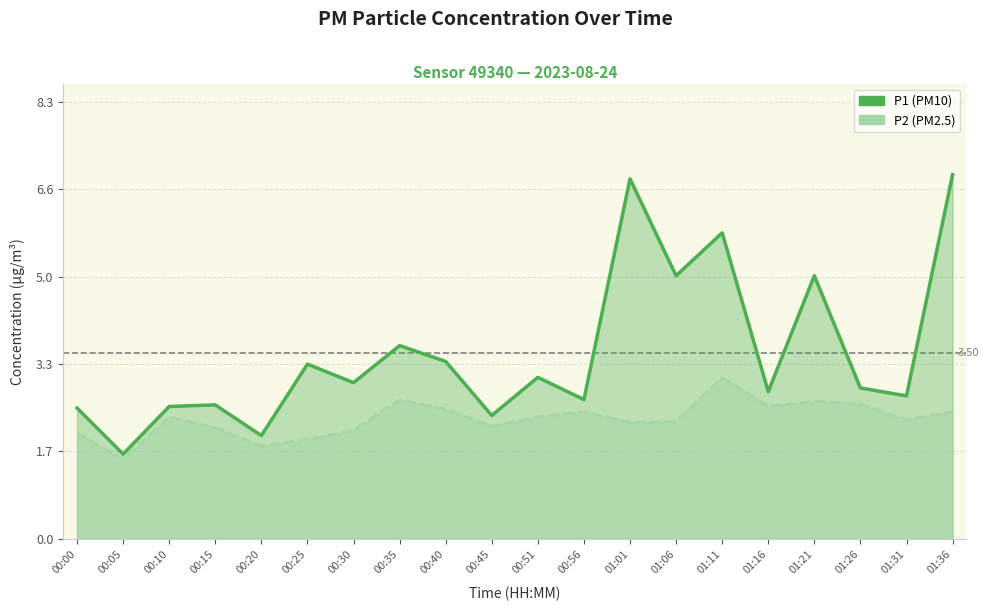

At how many categories does at least one series exceed 3?

9